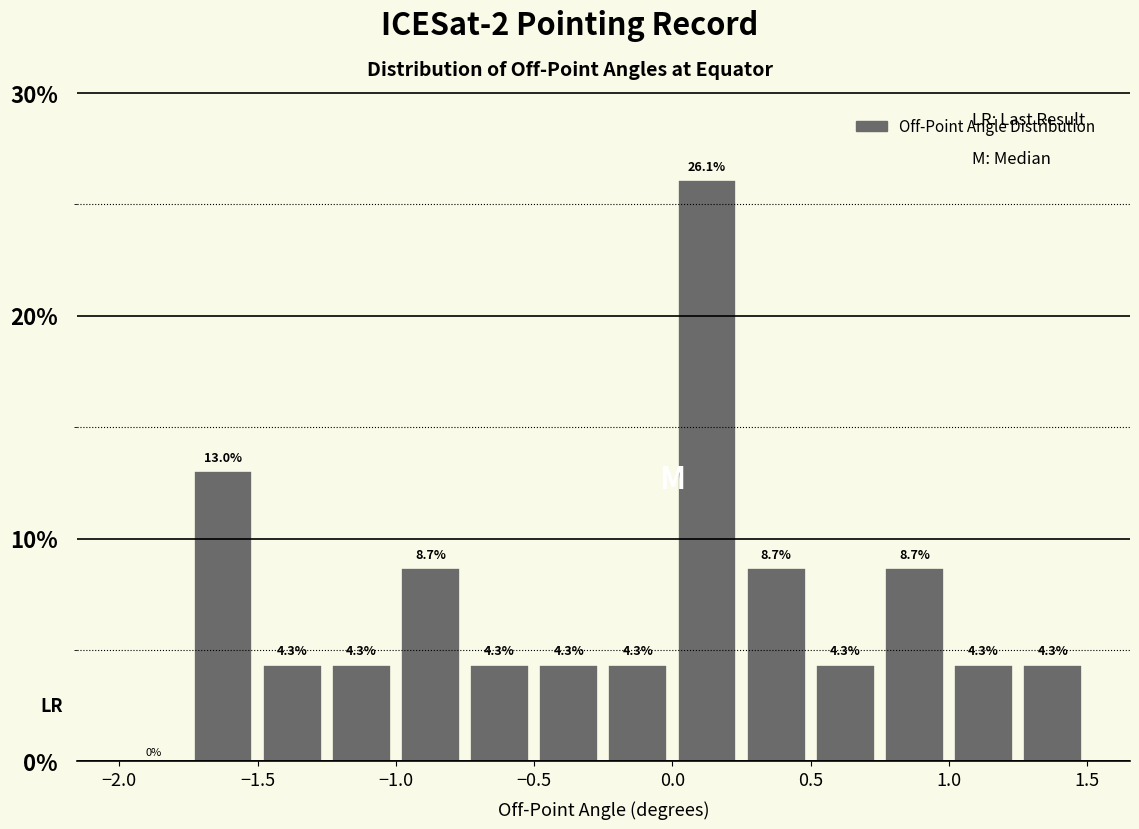

What is the height of the bar covering 0.75 to 1.00 on the x-axis?

8.7